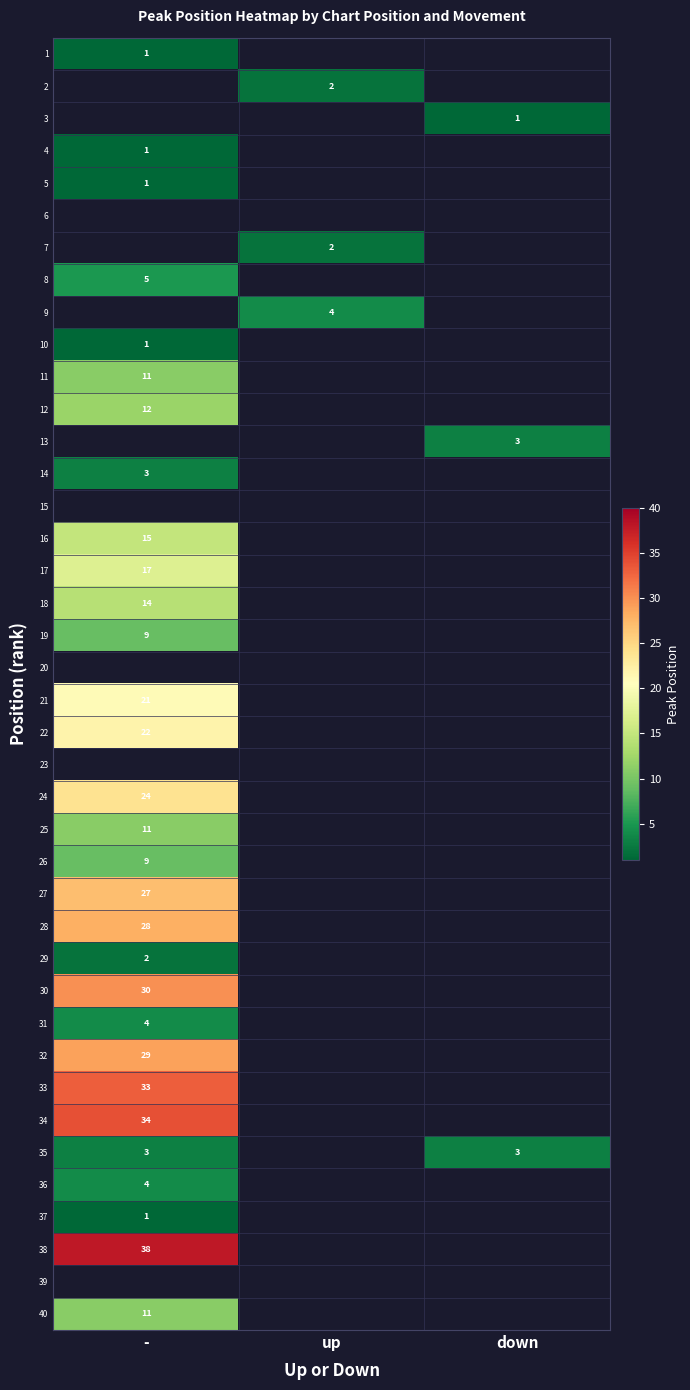

True or false: 3 has a value of 1 at down.

True